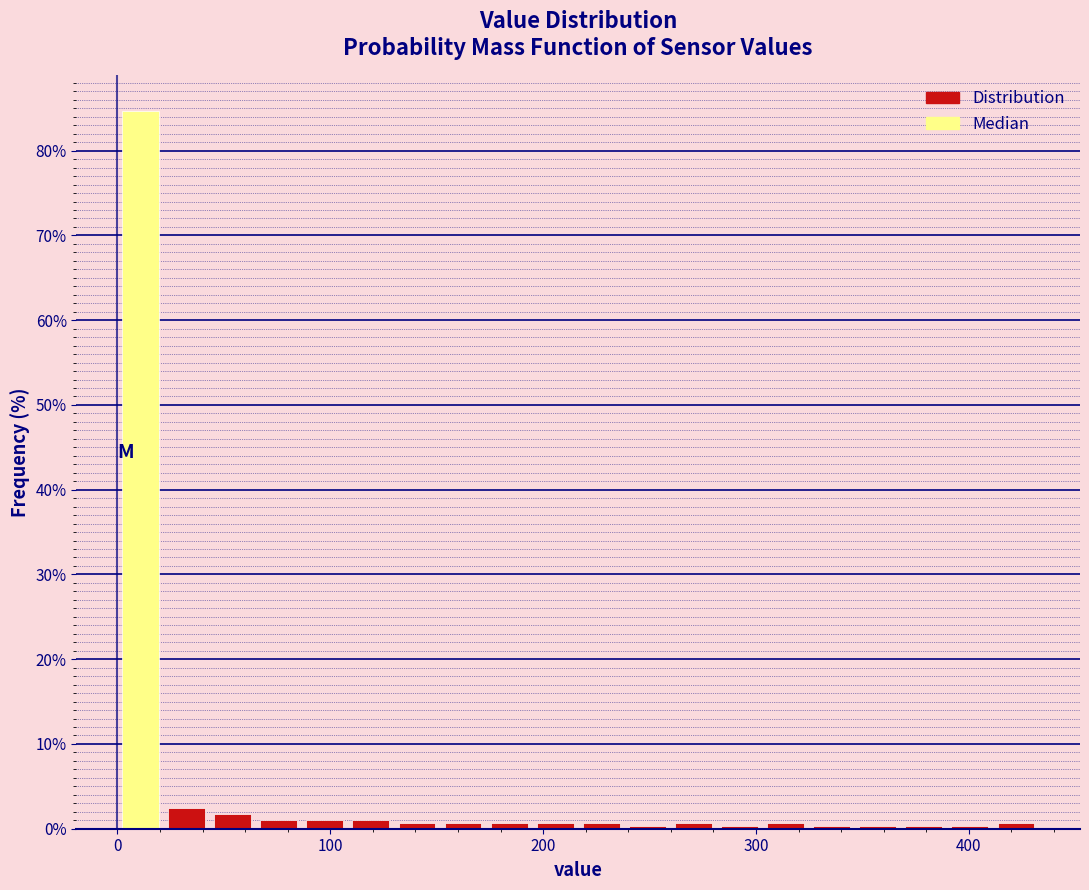

Read against the x-axis, roughly where is the centre of the tallest bar?

10